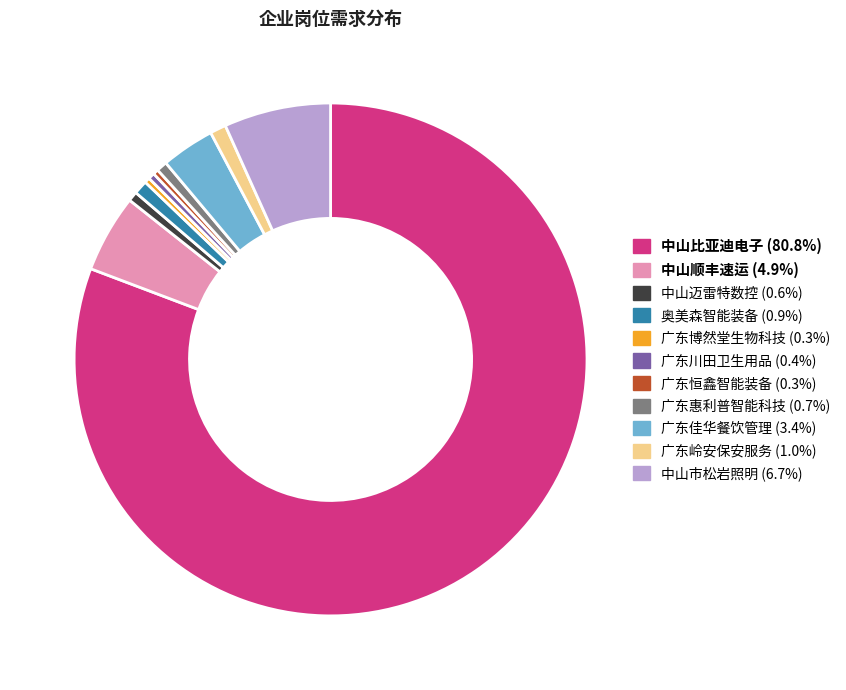

Is there a majority slice in this chart?

Yes